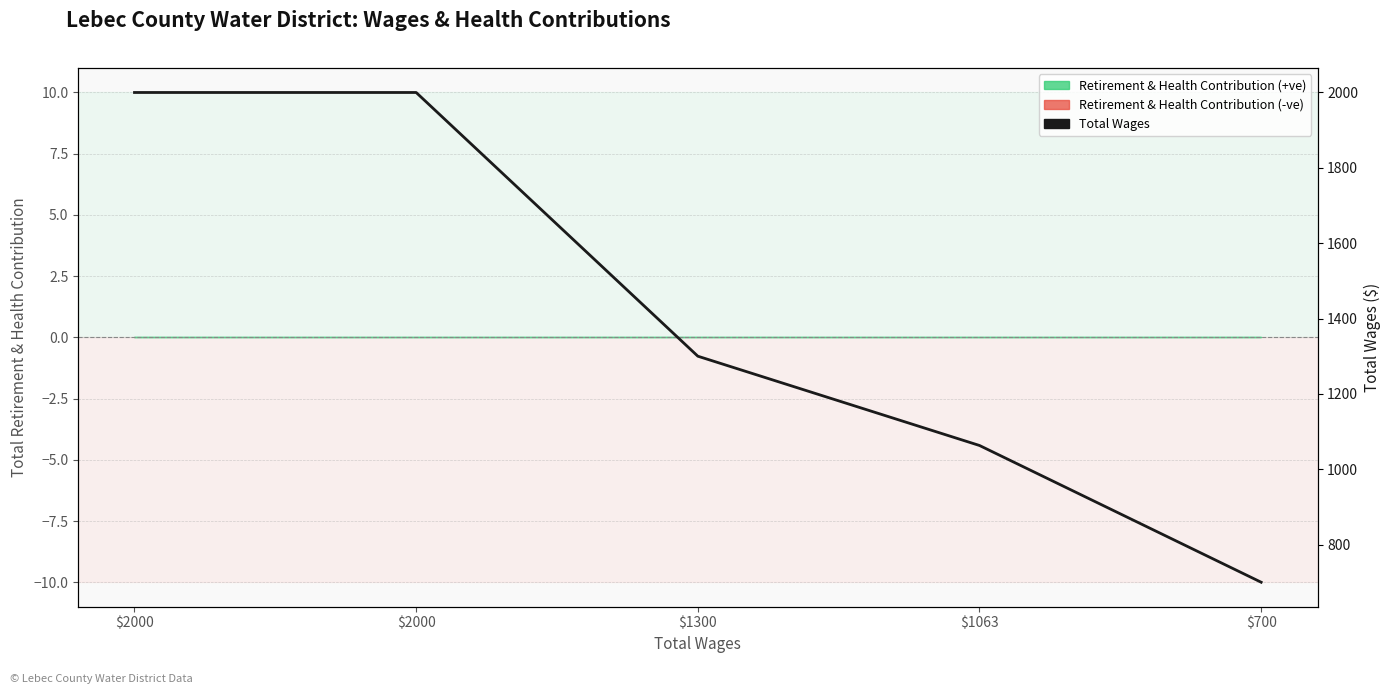

Does the chart have visible grid lines?

Yes